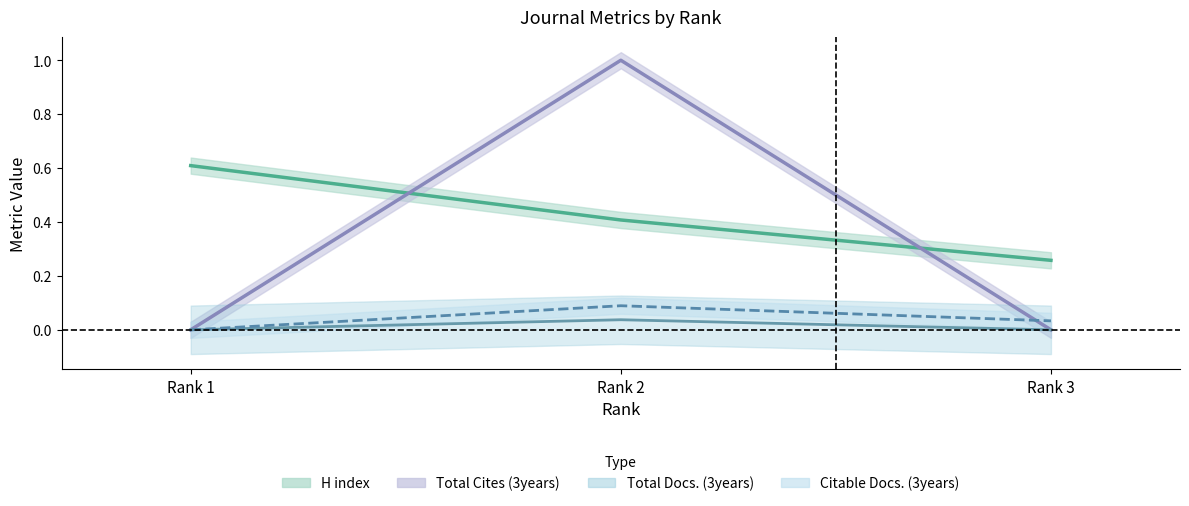

Is this an area chart (filled region under the line)?

No